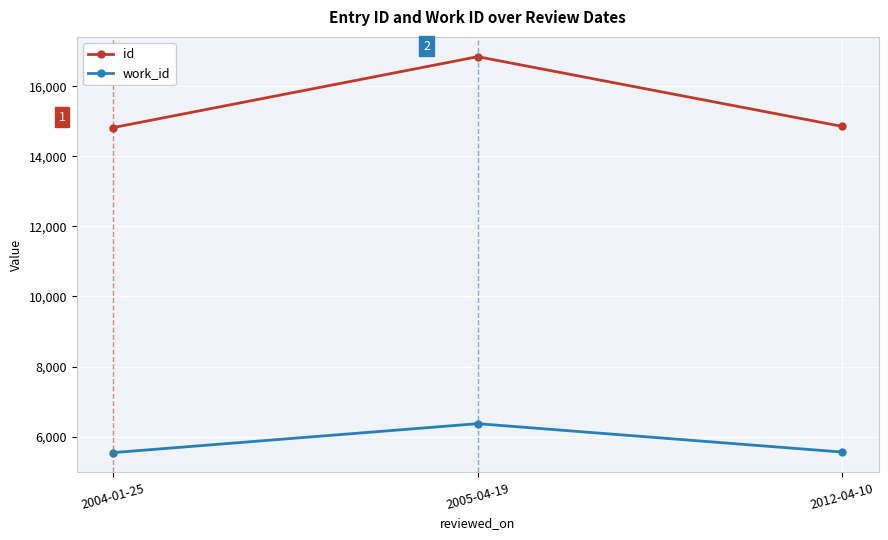

At which label is work_id closest to 5957?

2012-04-10